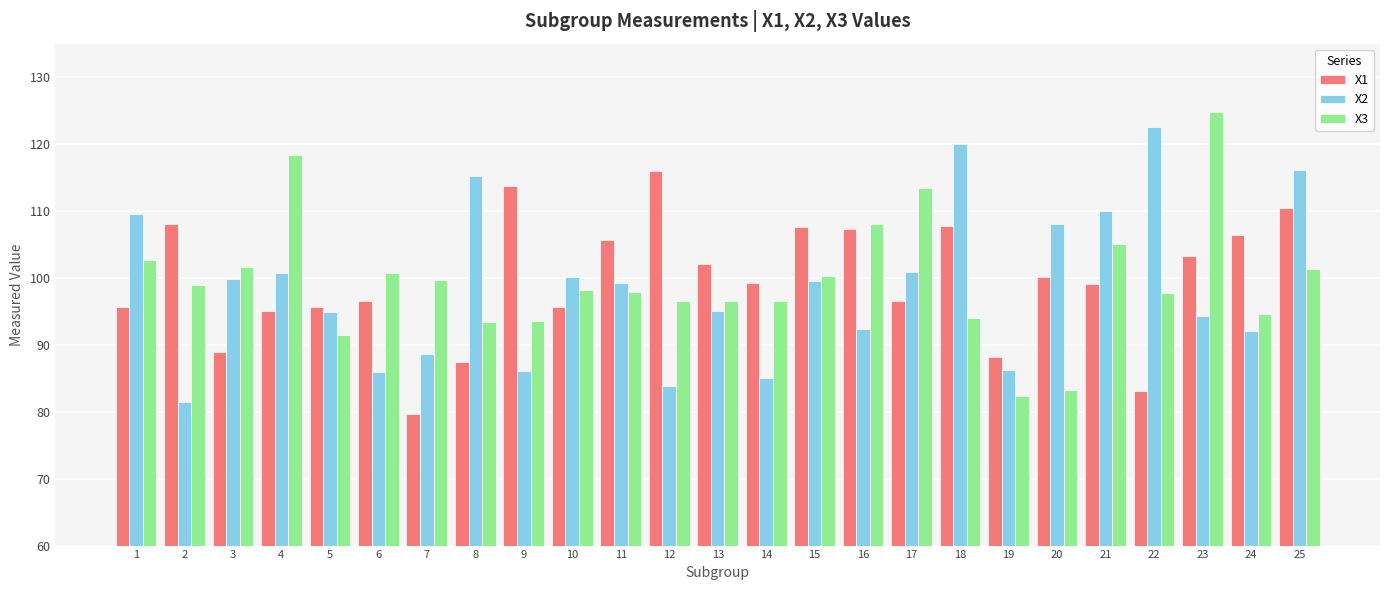

What is the value of the X3 bar at the 11th from the left?

97.9